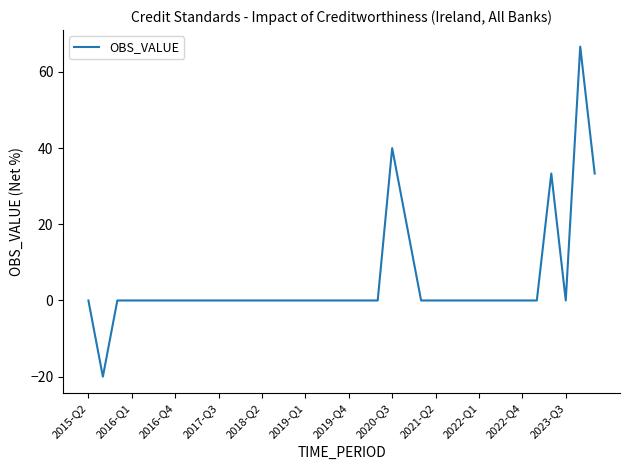

Reading left to right, transcribe all the data shown in this chart.

0.0	-20.0	0.0	0.0	0.0	0.0	0.0	0.0	0.0	0.0	0.0	0.0	0.0	0.0	0.0	0.0	0.0	0.0	0.0	0.0	0.0	40.0	20.0	0.0	0.0	0.0	0.0	0.0	0.0	0.0	0.0	0.0	33.3	0.0	66.7	33.3